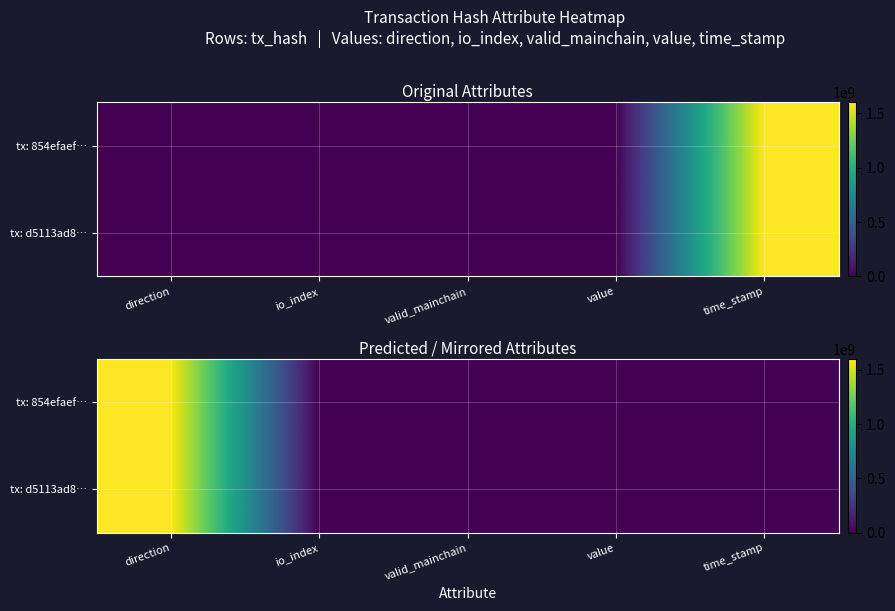

How many distinct data groups are displayed?

2